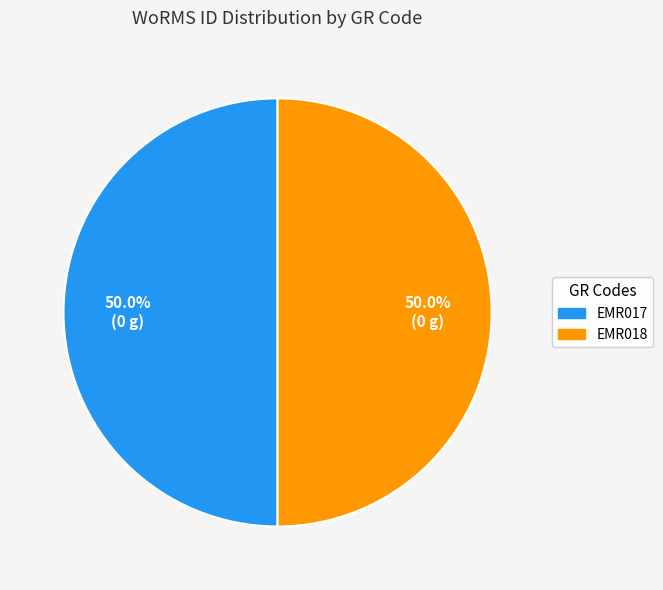

To the nearest percent, what percentage of the pie is EMR018?

50%